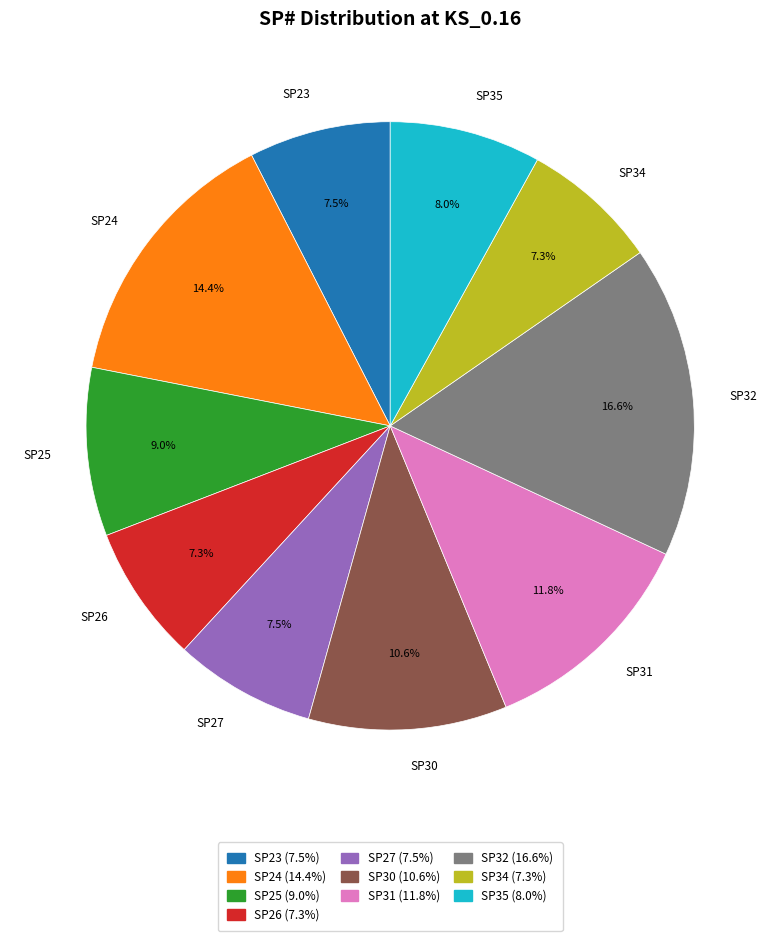

What is the largest slice in the pie chart?

SP32